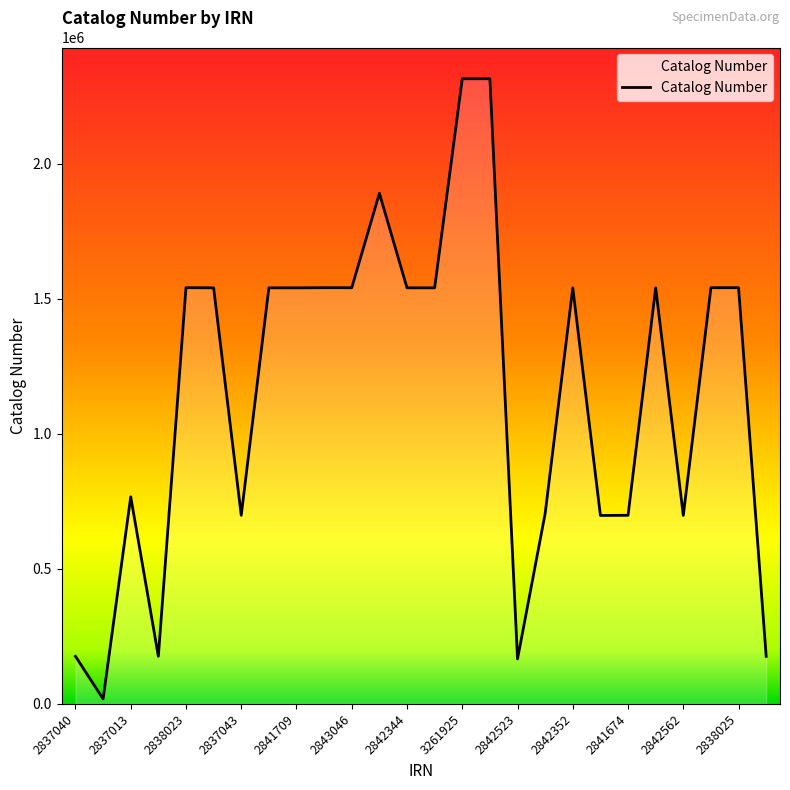

What is the greatest value displayed?

2314843